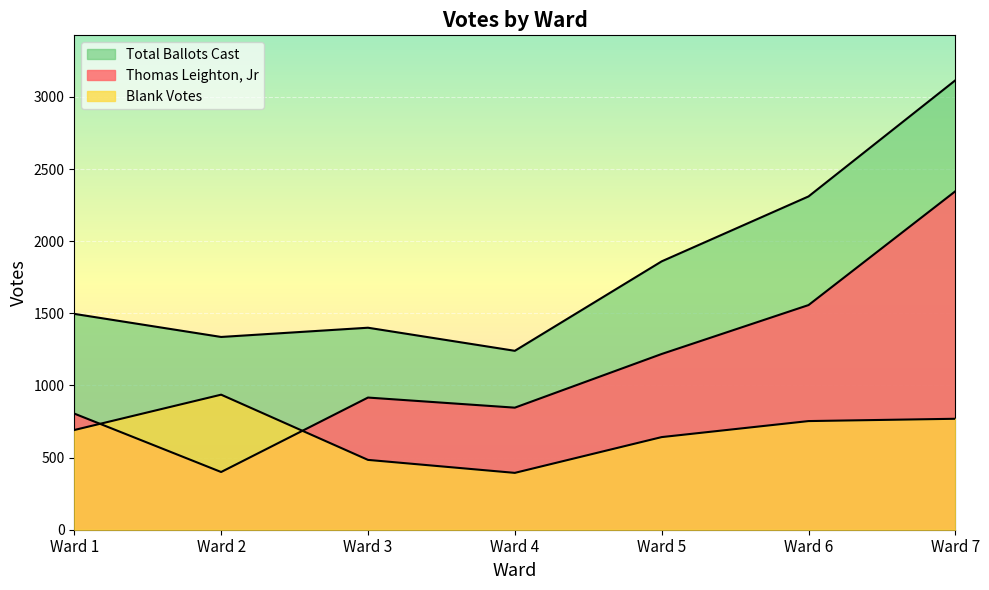

Reading left to right, what are all the values shown in this chart?

Thomas Leighton, Jr: 805	400	916	846	1218	1557	2346
Blank Votes: 691	936	484	394	642	753	769
Total Ballots Cast: 1496	1336	1400	1240	1860	2310	3115